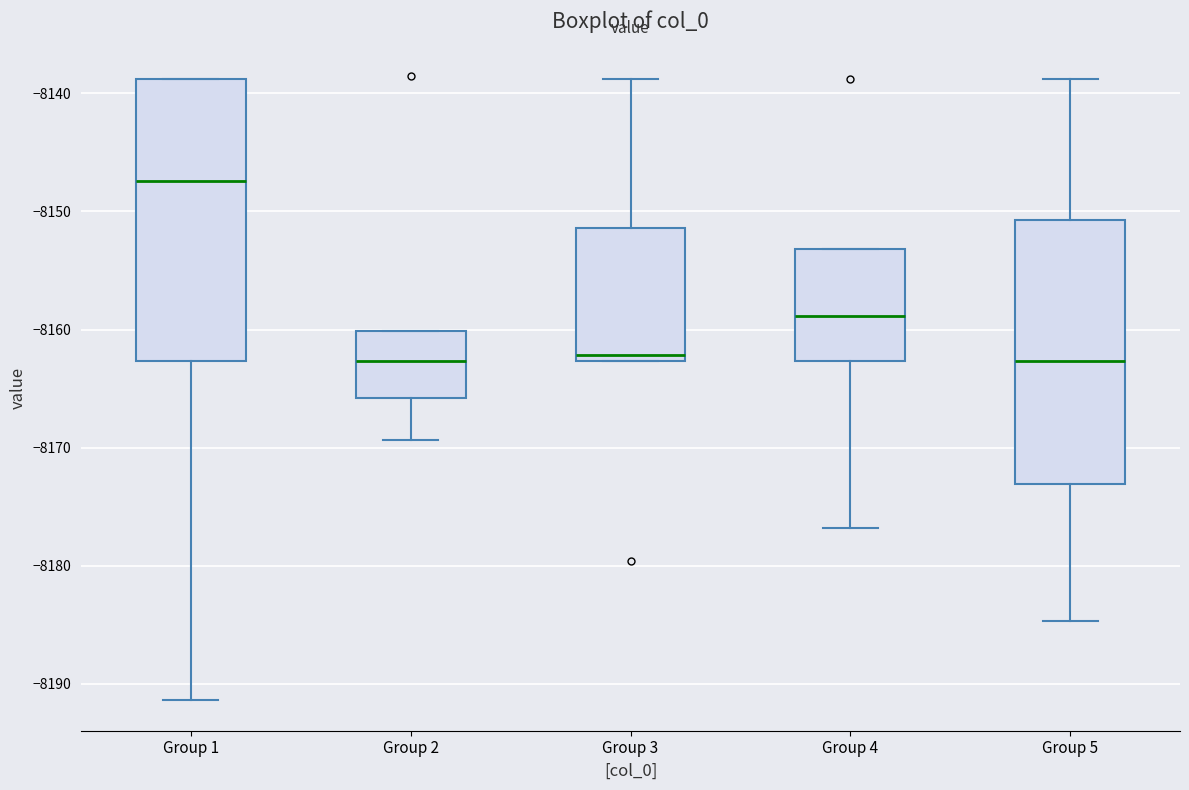

Comparing the boxes themselves (not the whiskers), which one is the tallest?

Group 1